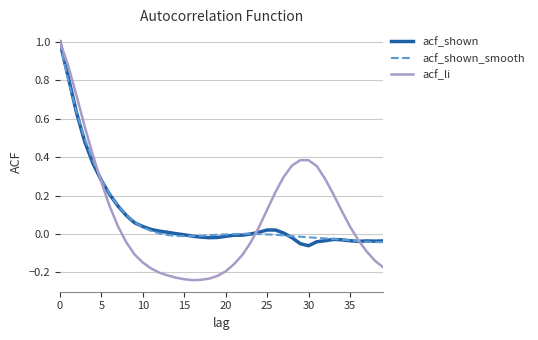

What is the maximum value for acf_shown?

1.0